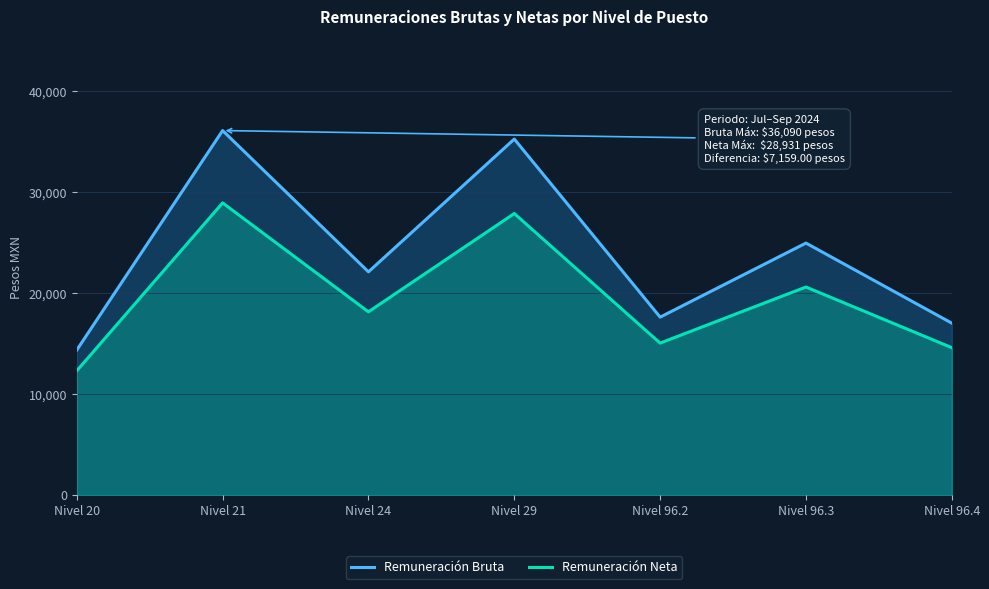

Where is the first local maximum for Remuneración Bruta?

Nivel 21